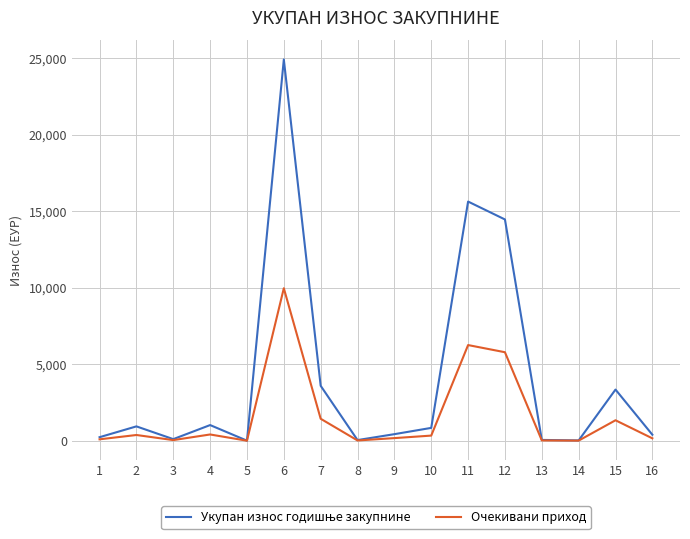

What is the maximum value for Очекивани приход?

9961.1